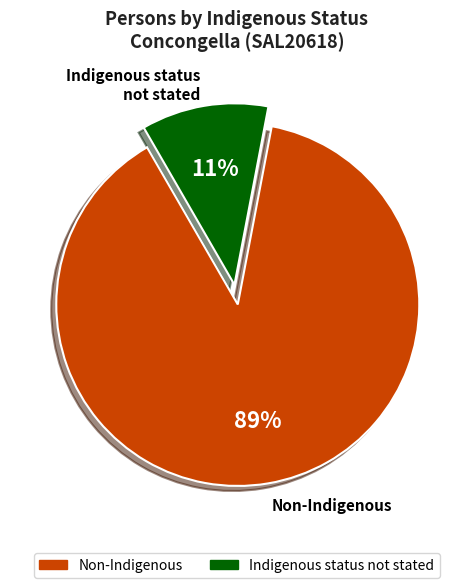

What percentage is the Indigenous status not stated slice, to the nearest percent?

11%